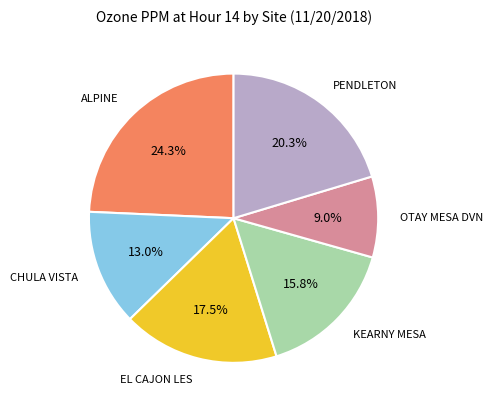

How many slices are in this pie chart?

6